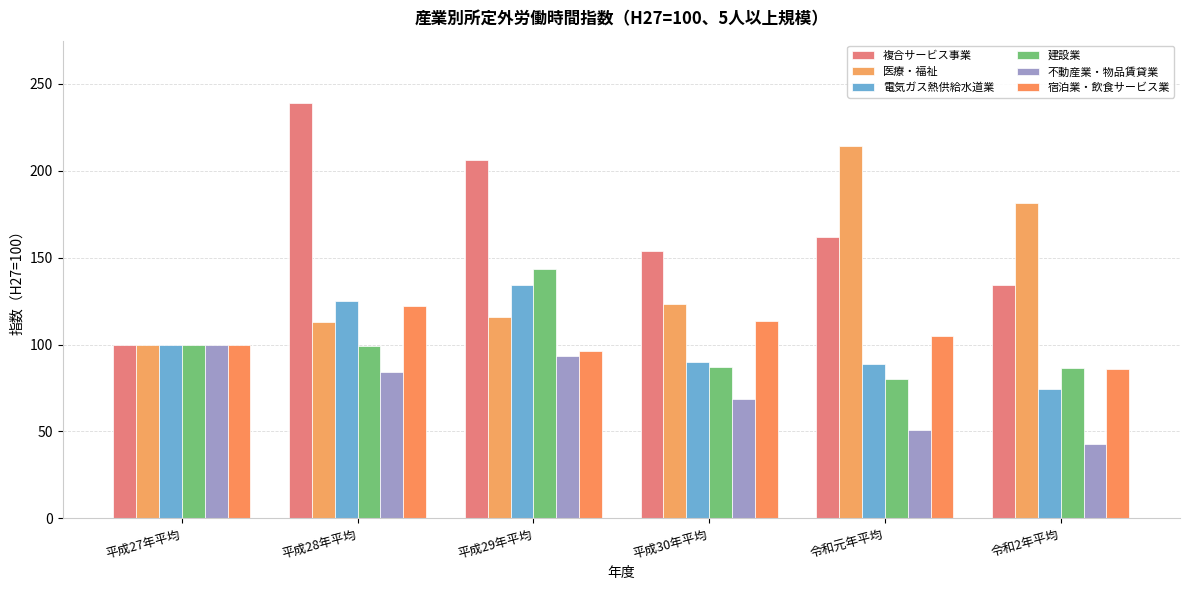

What is the value of the 複合サービス事業 bar at the 2nd from the left?

239.0